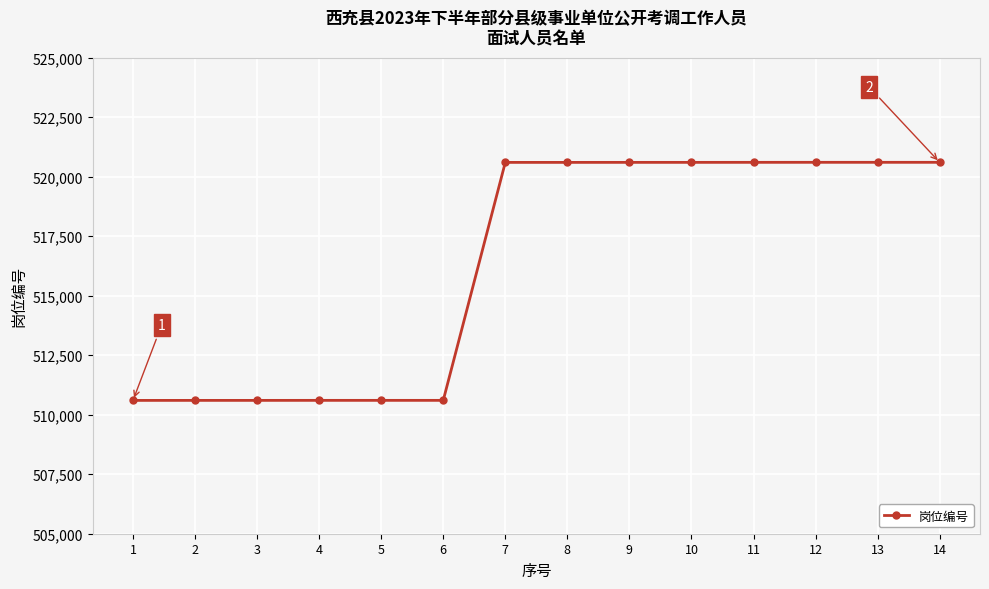

What is the minimum value shown in the chart?

510601